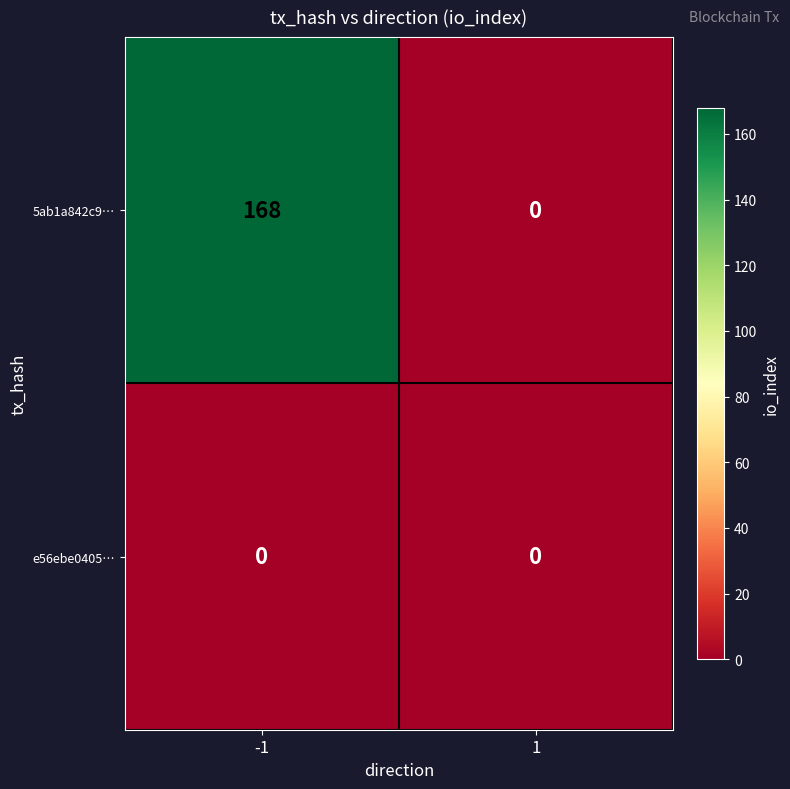

Rank the series by their average value, from lowest to highest.

e56ebe0405…, 5ab1a842c9…